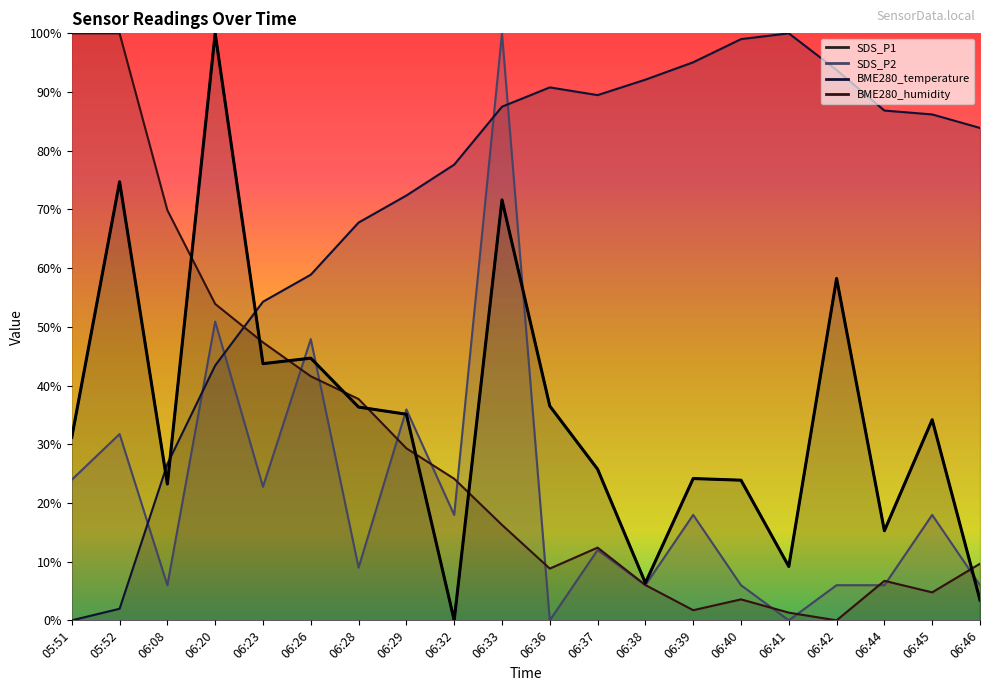

Which has a higher value, 06:41 or 06:33?

06:33